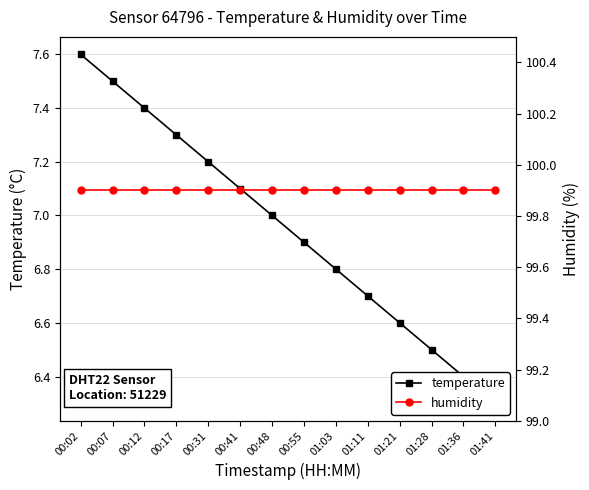

How many categories are shown in the chart?

14